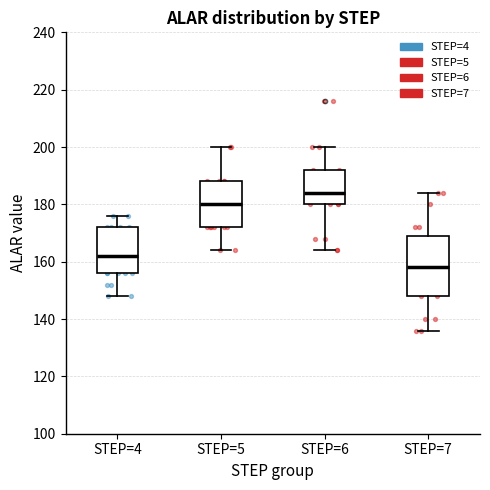

Where is the upper edge of the box for STEP=7 on the y-axis? The values are not printed on the chart, so give them approximately, as read against the axis.

170